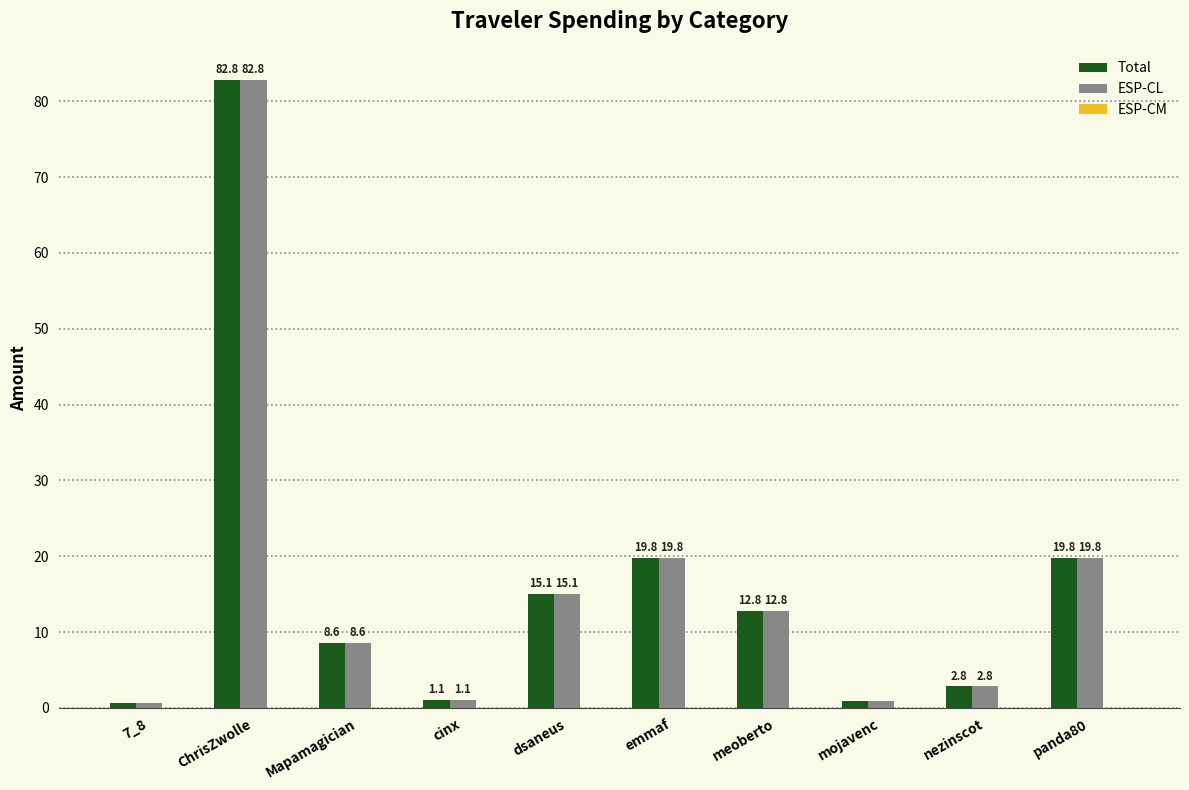

Is the value of Total at ChrisZwolle greater than the value of ESP-CL at cinx?

Yes